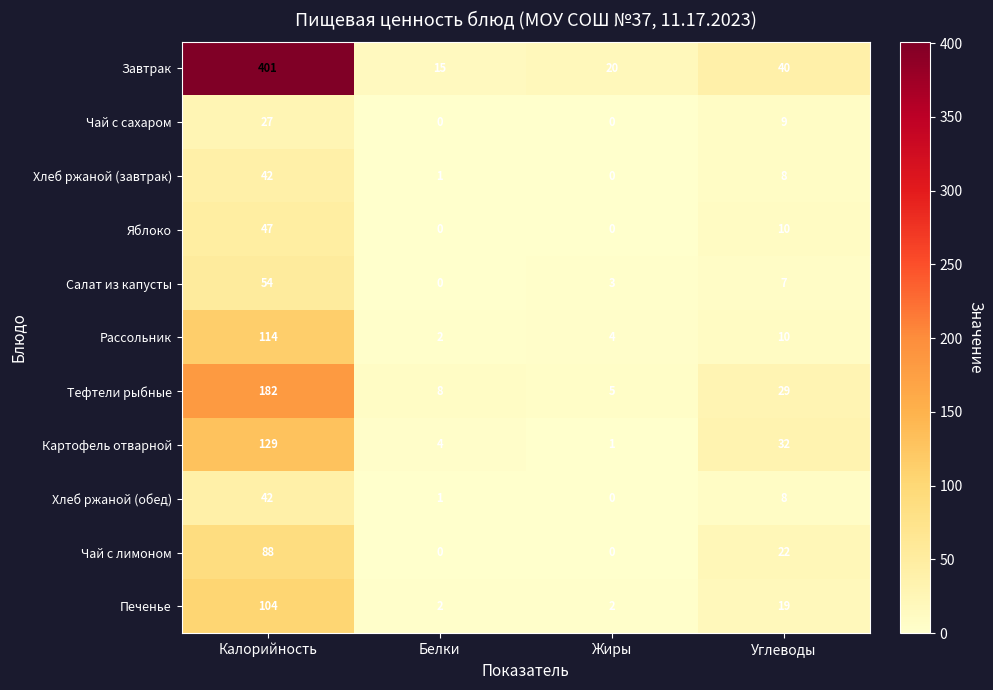

At which label is Тефтели рыбные closest to 93?

Углеводы